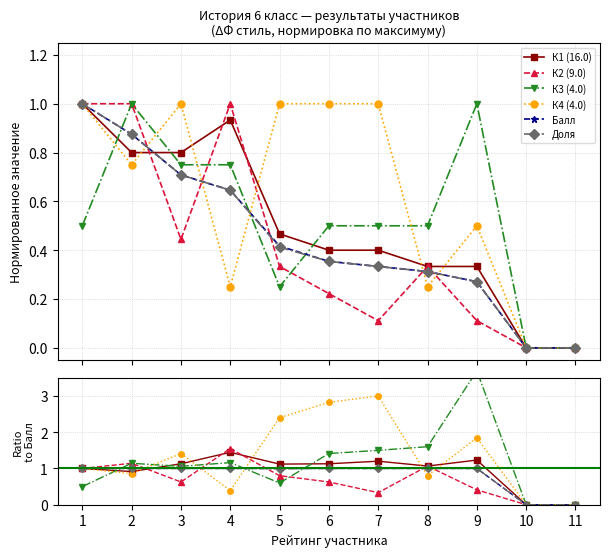

How many data points does each series have?

11